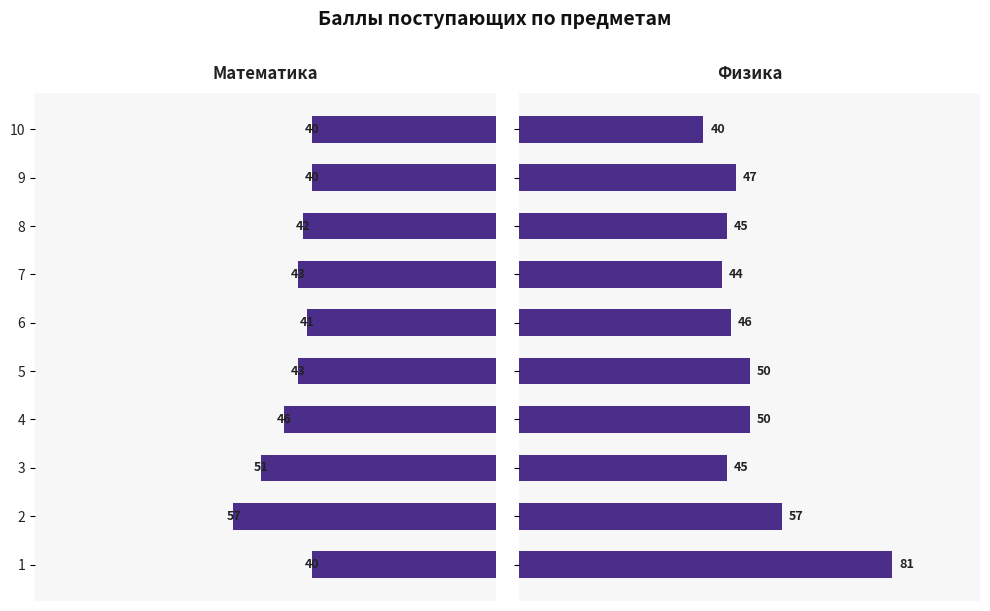

What is the value of the Физика bar at the 7th from the left?

44